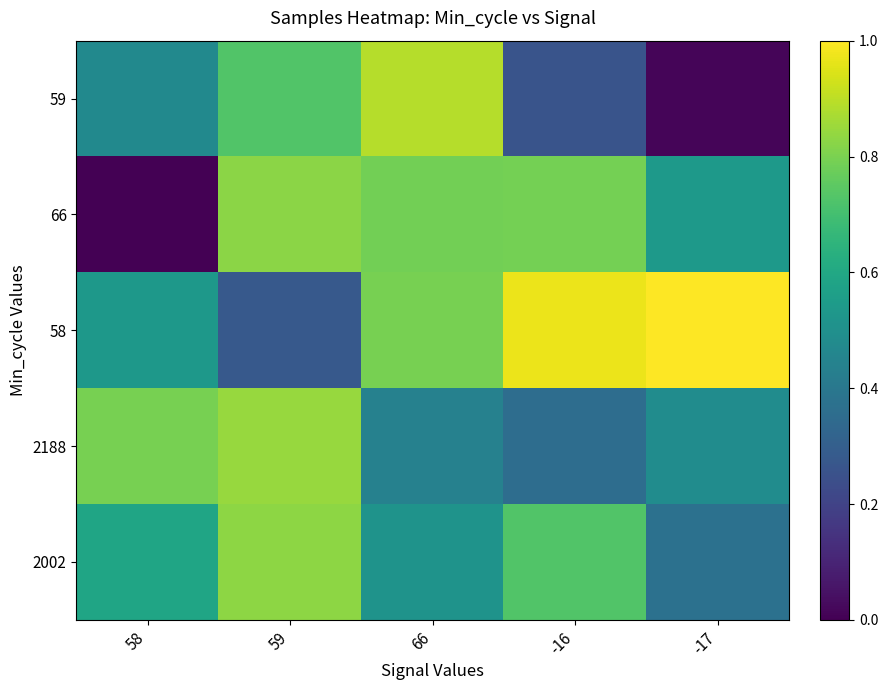

What is the difference between the highest and lowest values at 58?

0.8